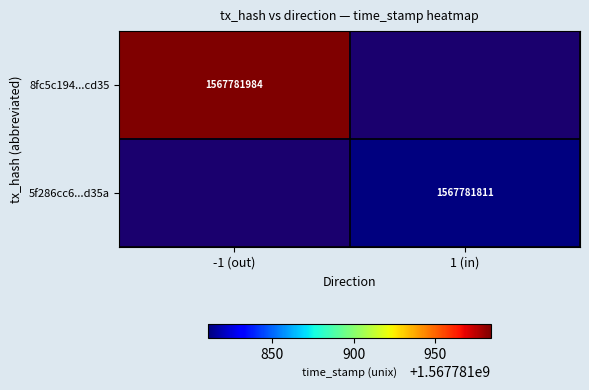

Reading left to right, what are all the values shown in this chart?

8fc5c194c0e8984ab65894212dd2bb96867cd35: -1	1567781984
5f286cc61883ec51c7ca7c96da3e26672bb4d3a: 1	1567781811